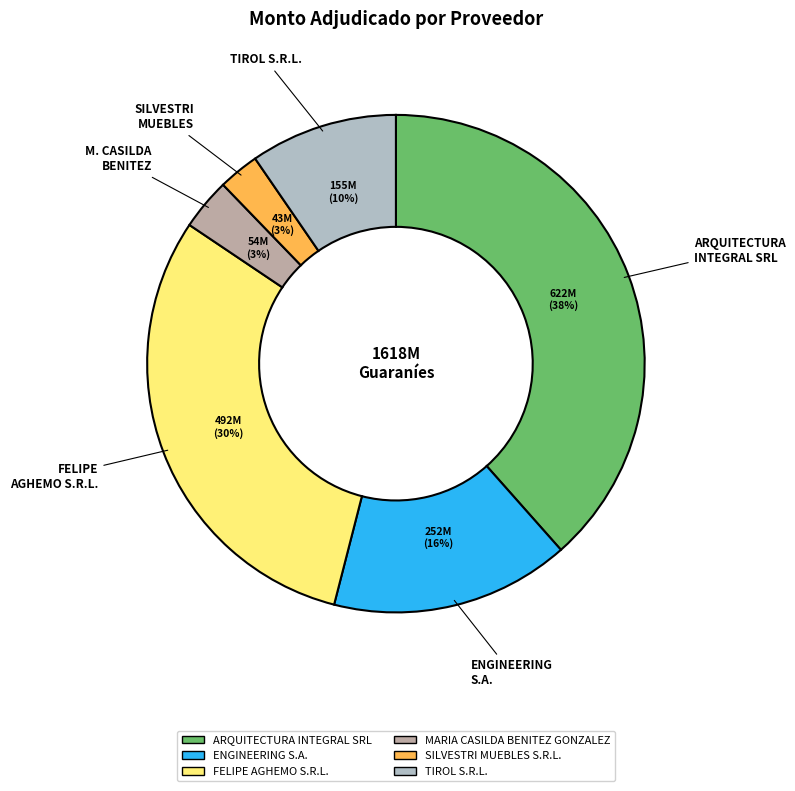

Is it true that ARQUITECTURA INTEGRAL SRL is 38% of the pie?

True